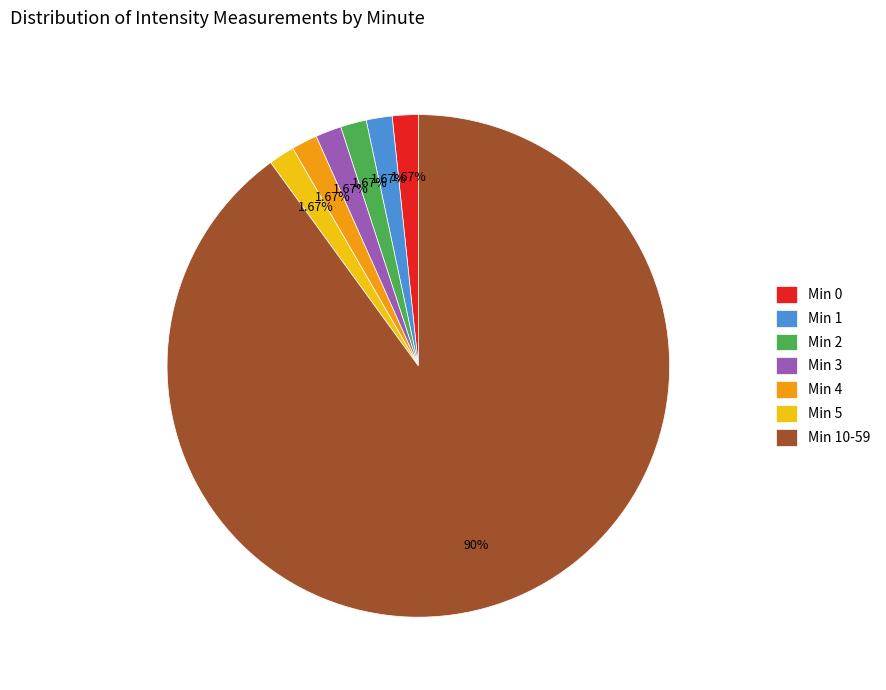

Combined, do Min 4 and Min 3 account for over 50%?

No